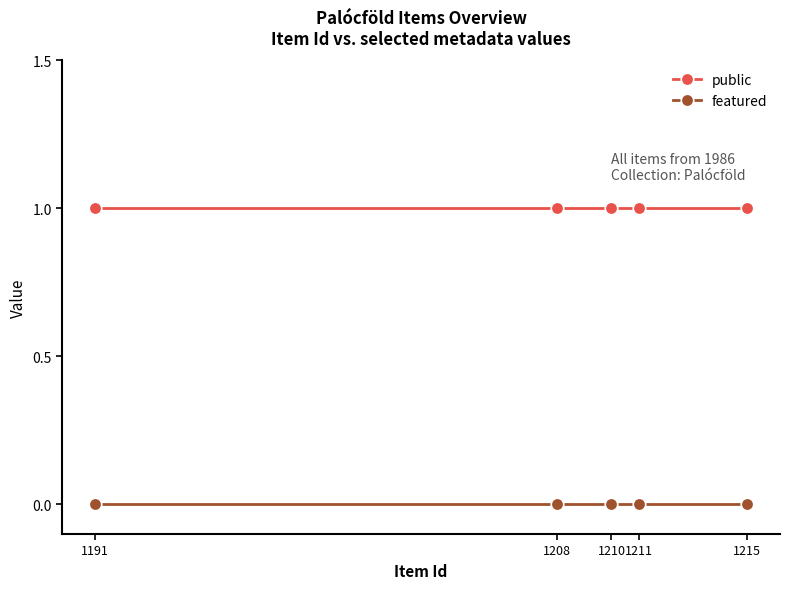

True or false: featured and public cross at least once.

False